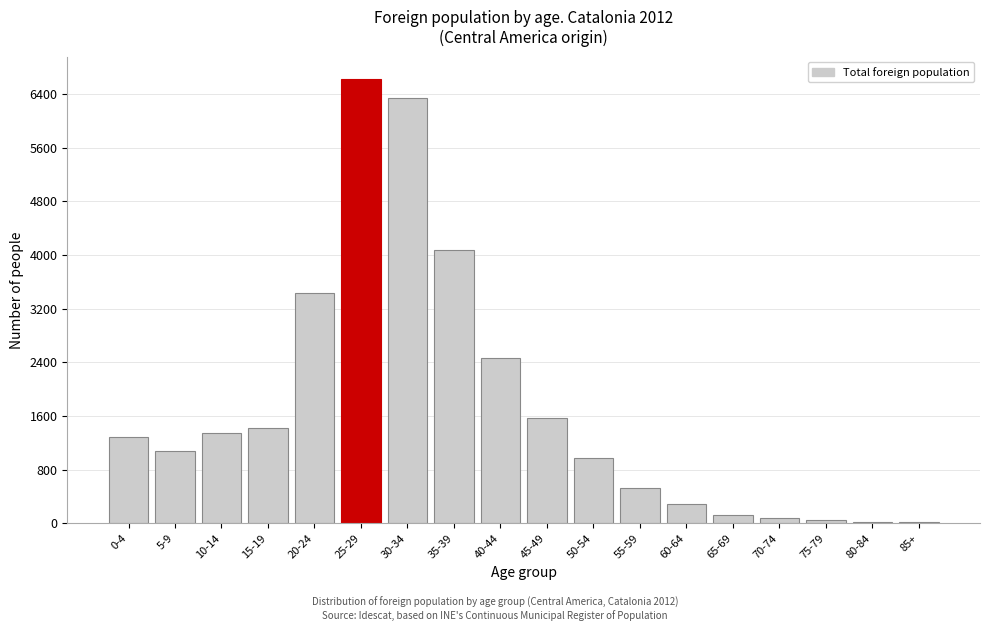

Between 10-14 and 50-54, which is larger?

10-14